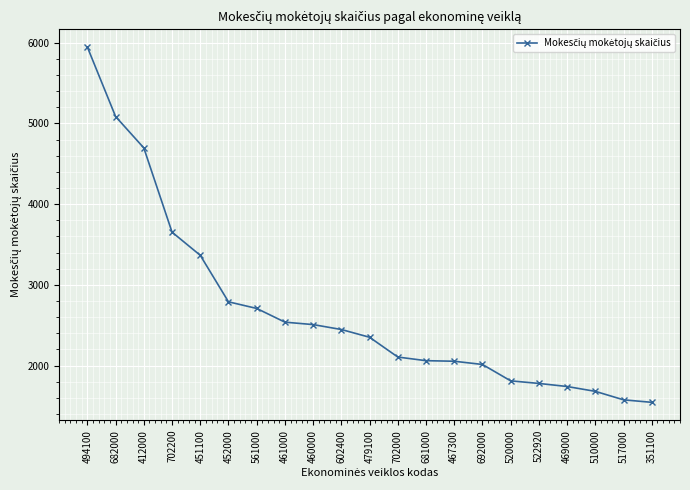

How many data points are less than 2351?

10